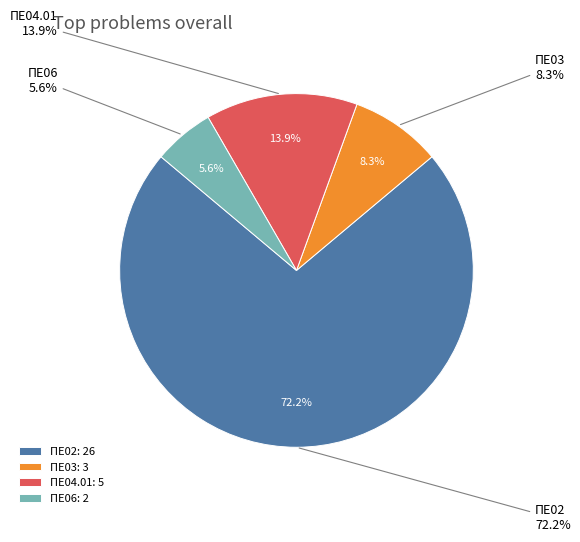

To the nearest percent, what is the average slice percentage?

25%